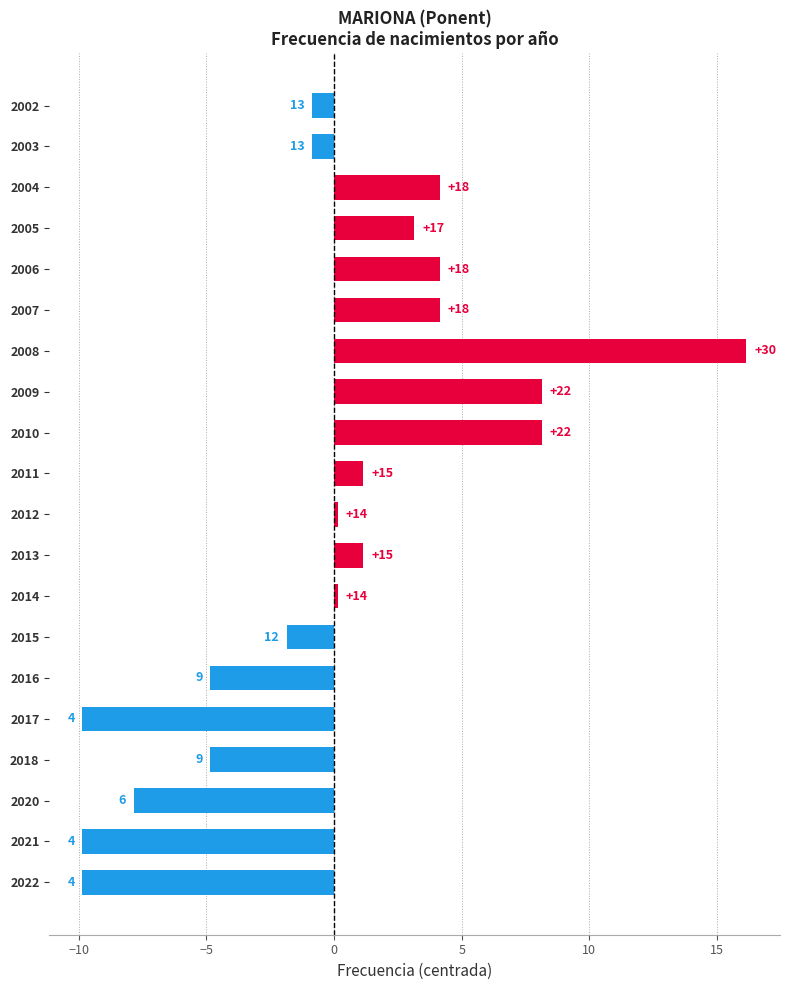

At which label does the data first exceed 0?

2014